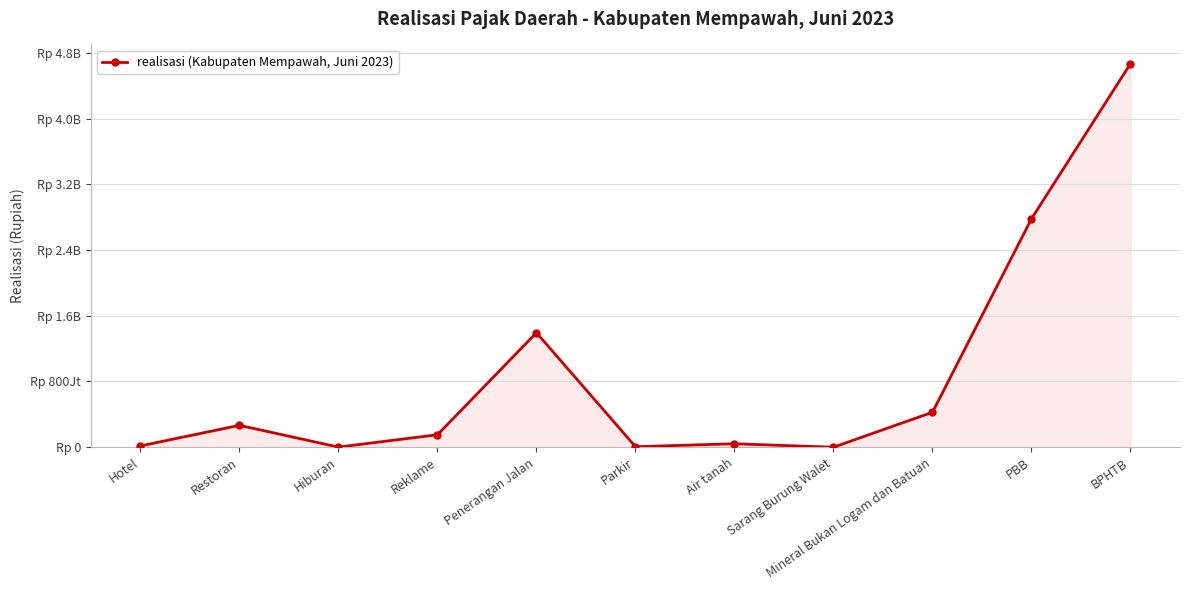

True or false: the data has more than 2 interior local peaks.

True